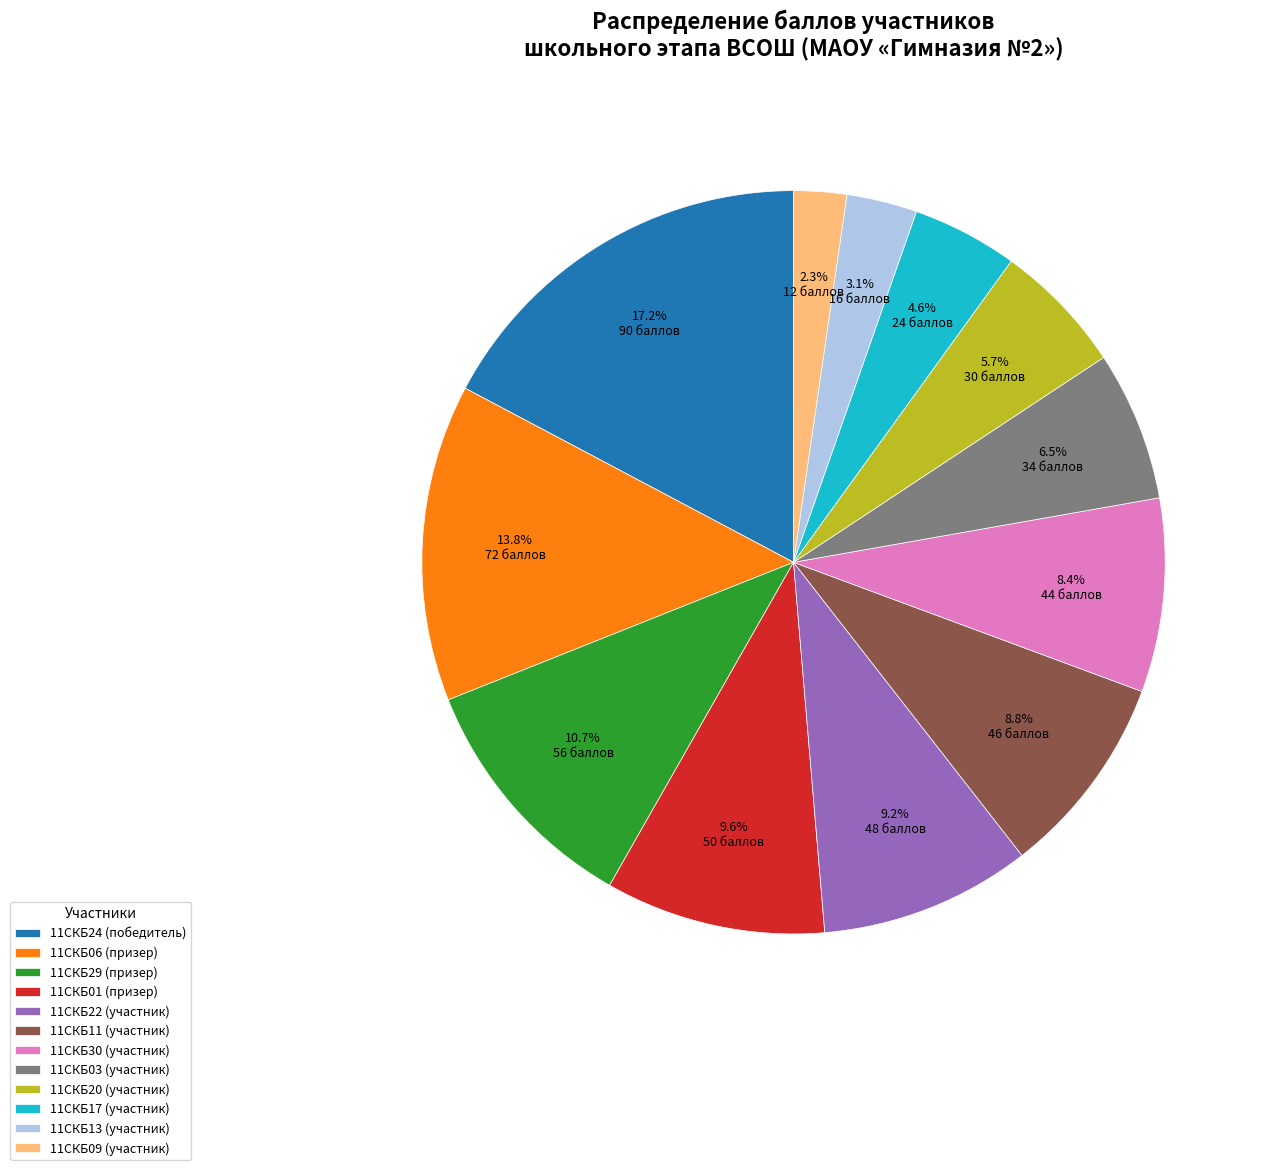

Between 11СКБ09 (участник) and 11СКБ29 (призер), which is larger?

11СКБ29 (призер)